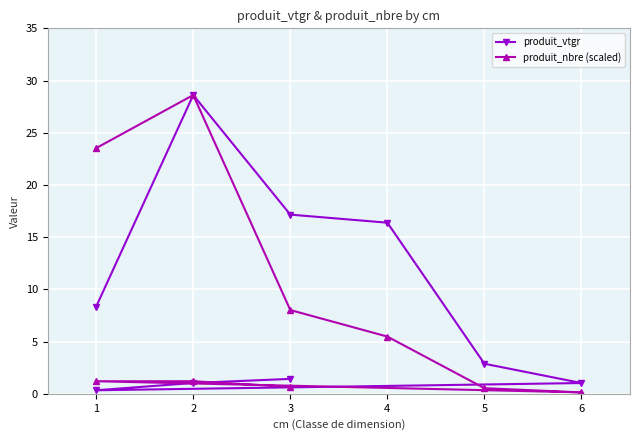

What is the difference between the maximum and minimum values in the produit_nbre (scaled) series?

28.5